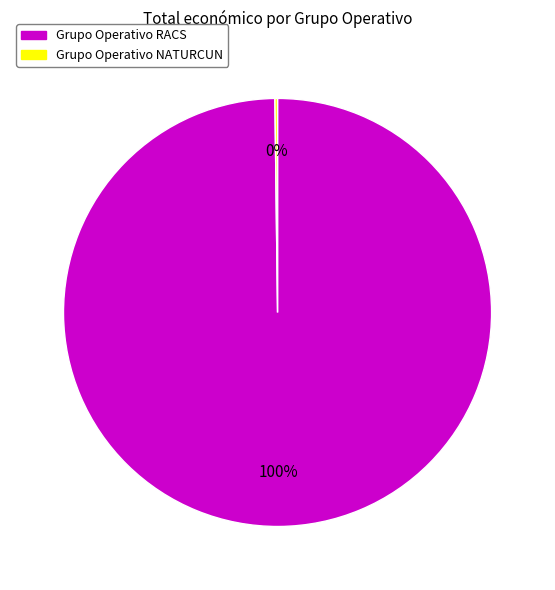

True or false: Grupo Operativo RACS accounts for 94% of the total.

False